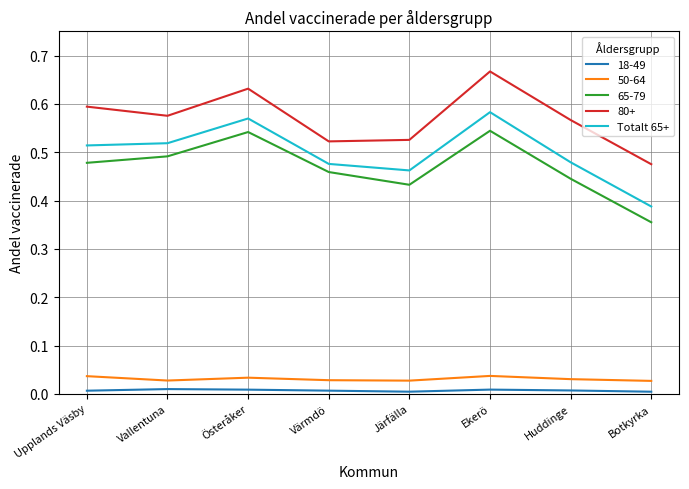

Does the chart have visible grid lines?

Yes